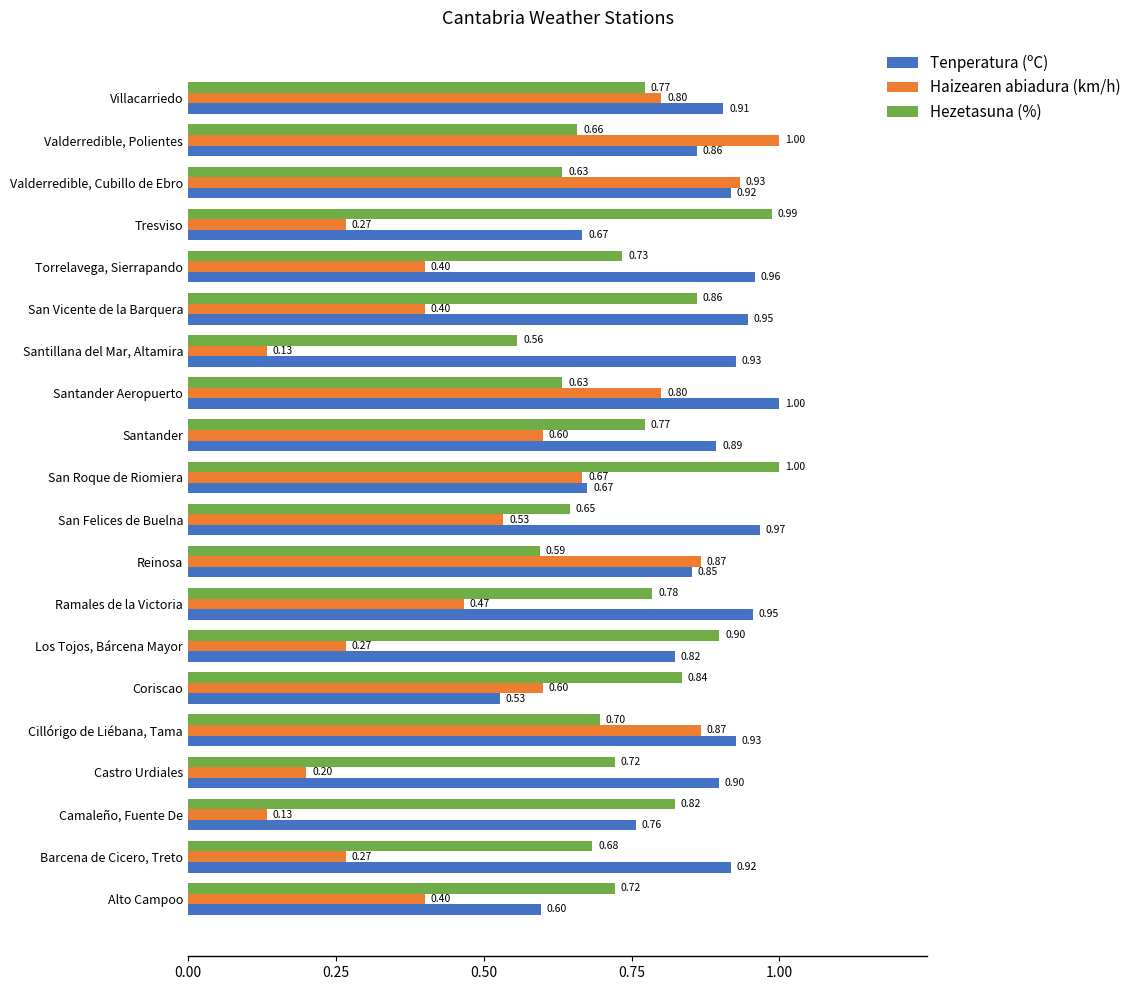

What is the sum of all Hezetasuna (%) values?

15.0